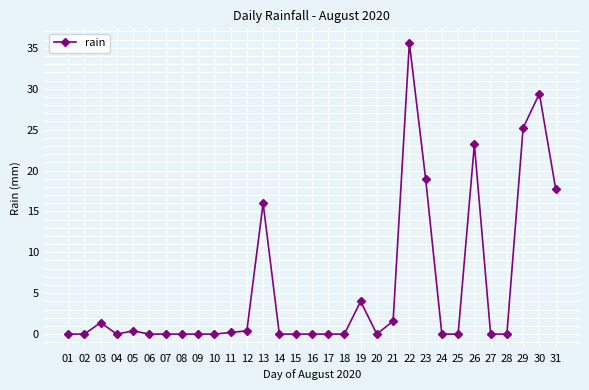

What is the change in value from 21 to 24?

-1.6